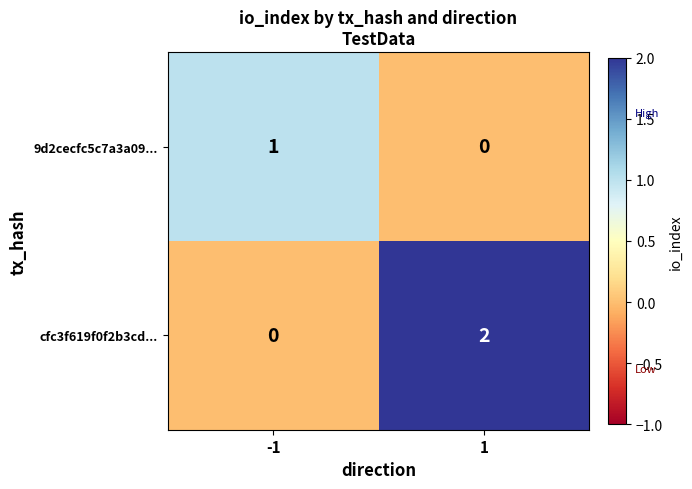

The 9d2cecfc5c7a3a09... series shows 2 at -1. True or false?

False